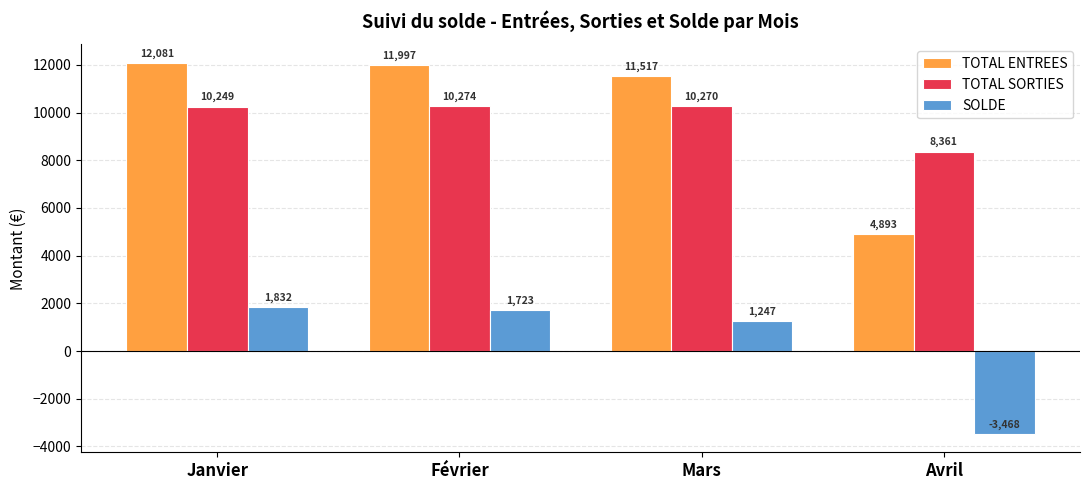

True or false: SOLDE has a value of -3468.4 at Avril.

True